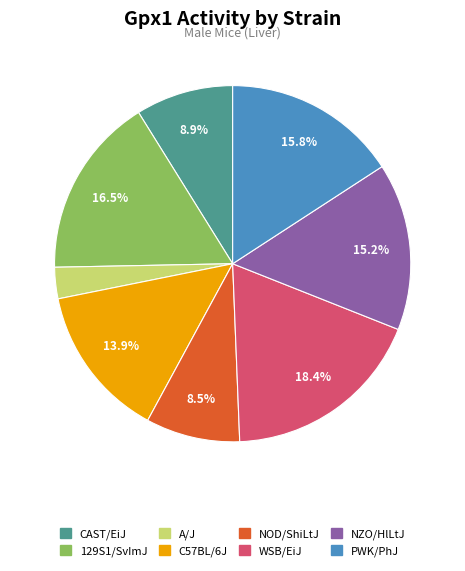

What percentage is the PWK/PhJ slice, to the nearest percent?

16%